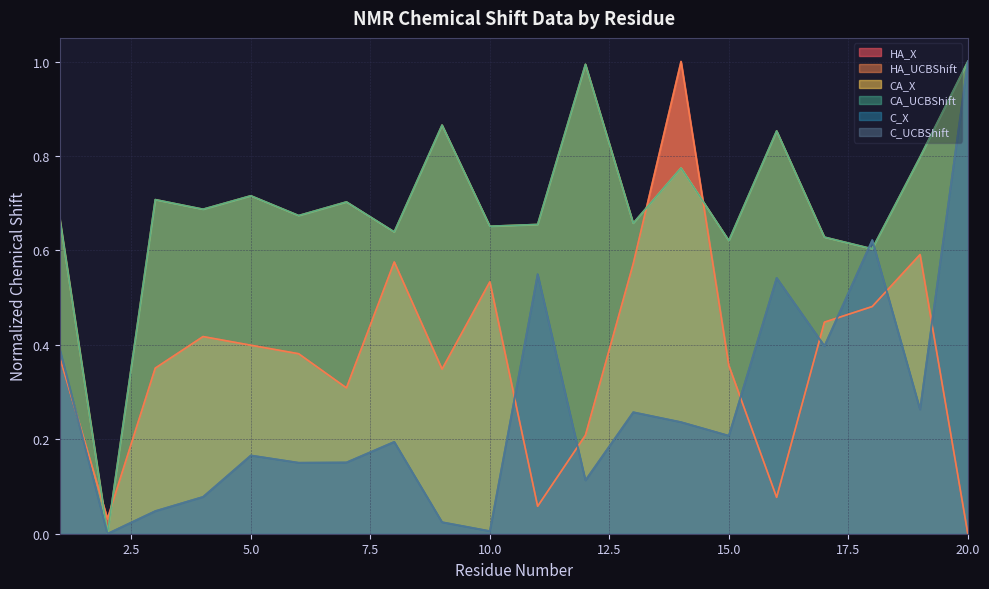

What is the maximum value for C_X?

1.0